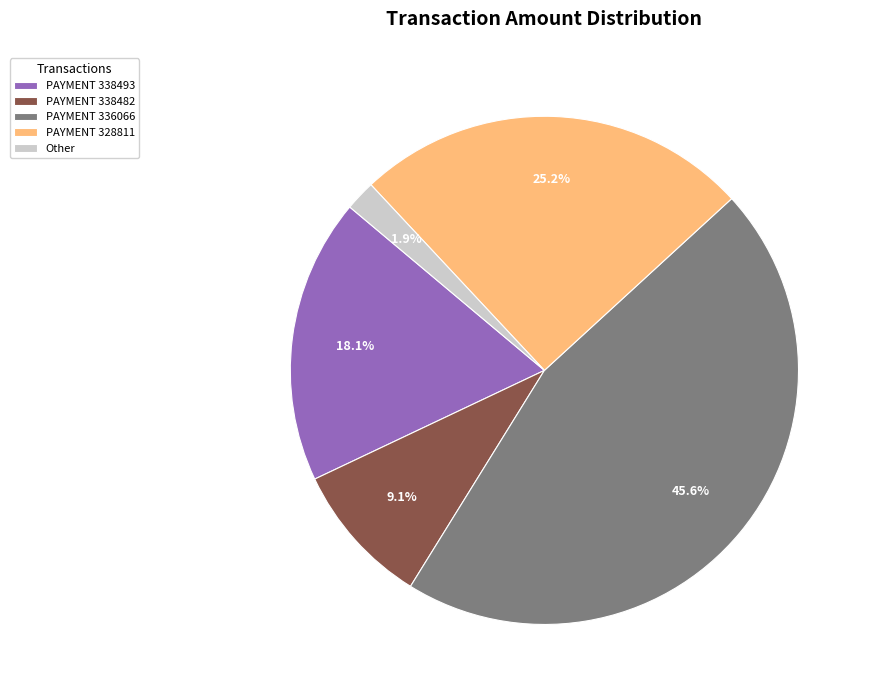

What portion of the pie excludes PAYMENT 338493?

81.9%